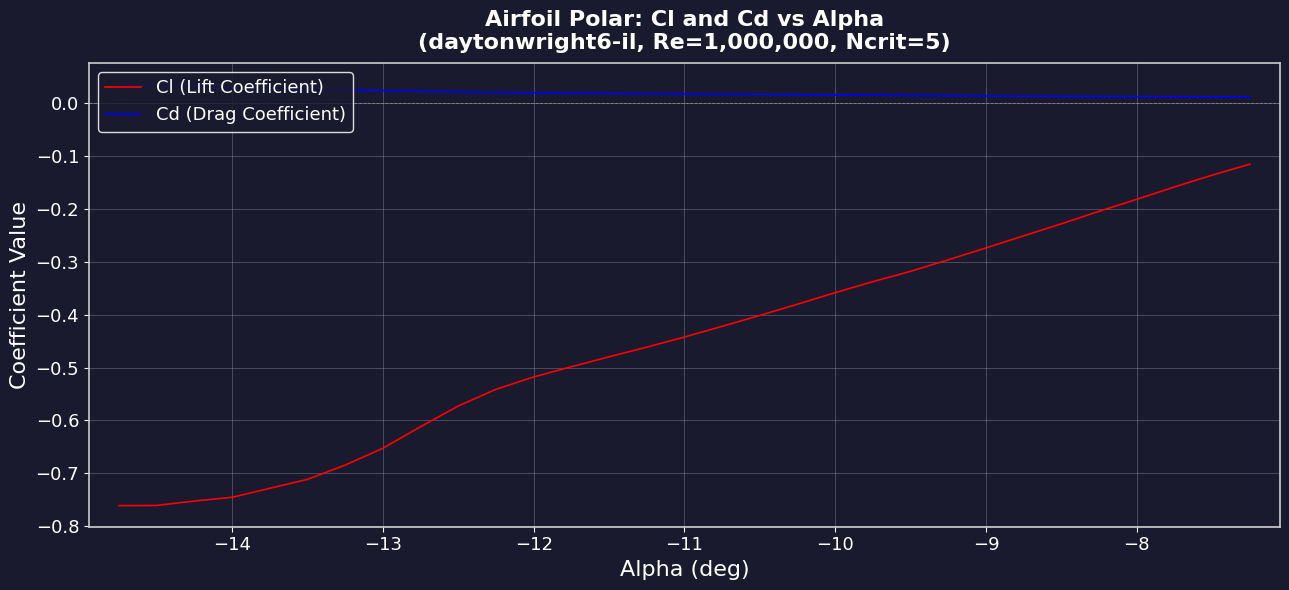

List the series in order of their peak value, lowest first.

Cl (Lift Coefficient), Cd (Drag Coefficient)